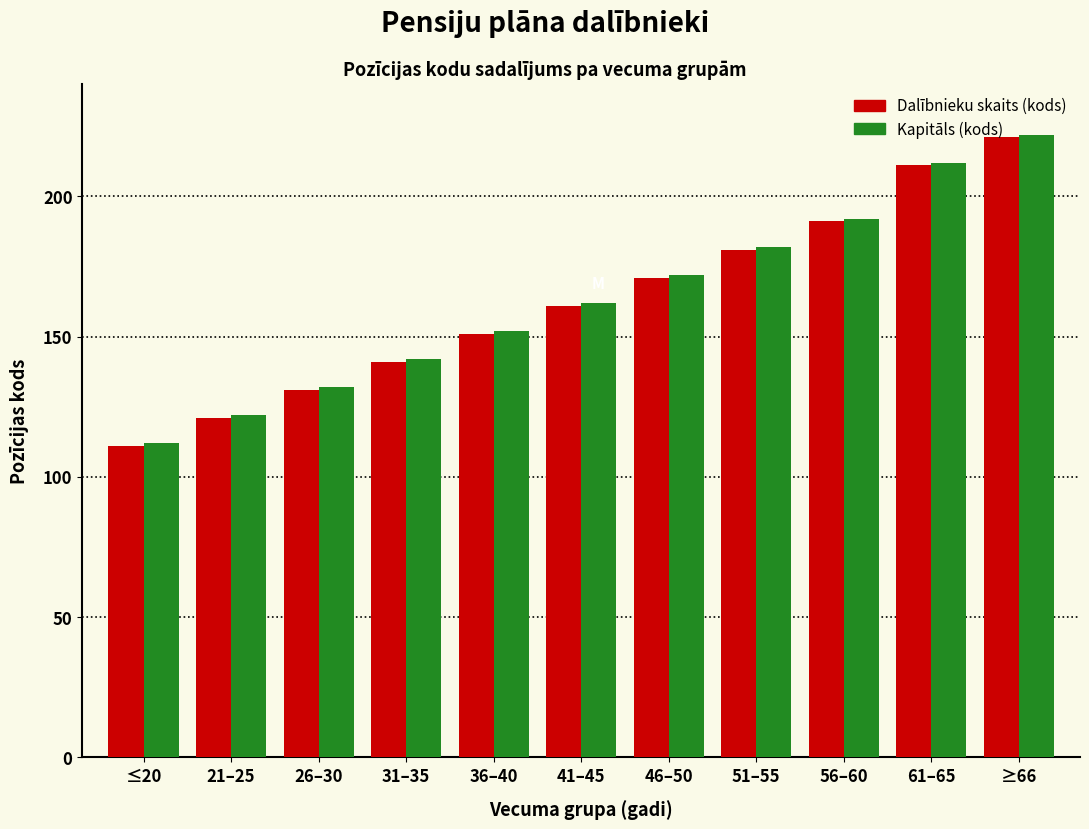

True or false: Kapitāls (kods) has a value of 212 at 61–65.

True